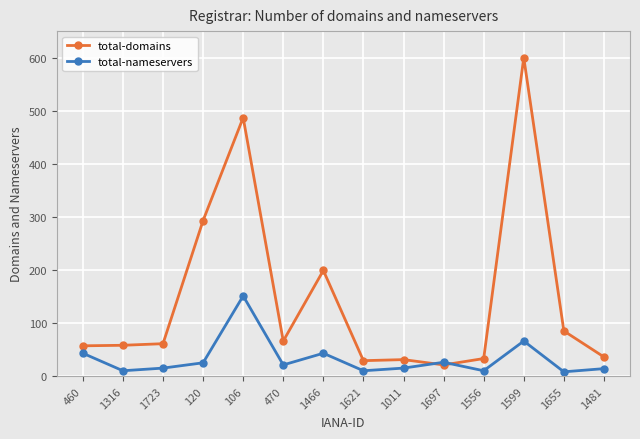

List the series in order of their overall mean, highest first.

total-domains, total-nameservers